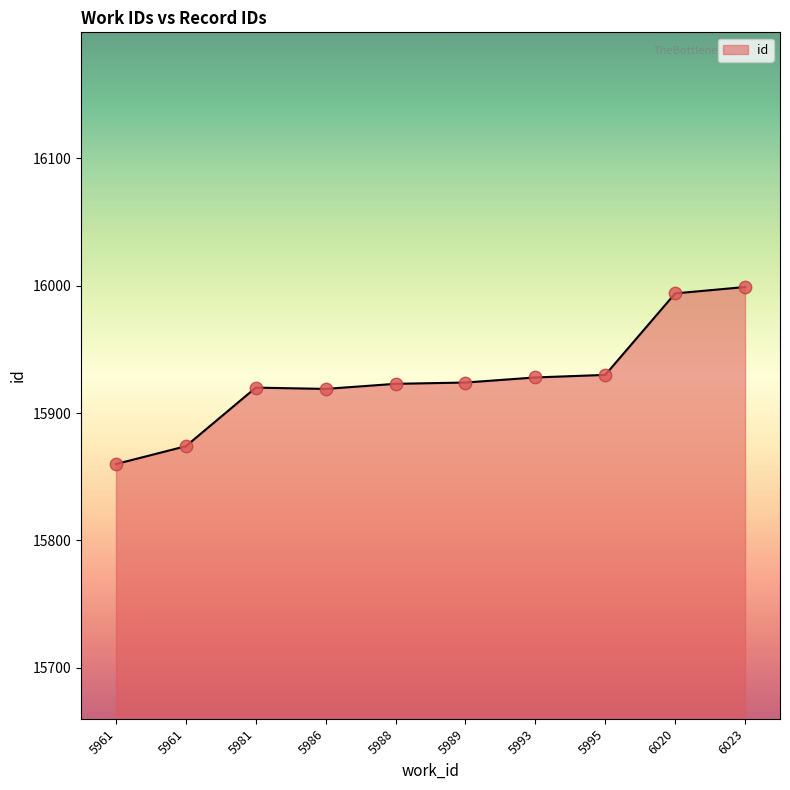

What is the ratio of the value at 5981 to the value at 5986?

1.0